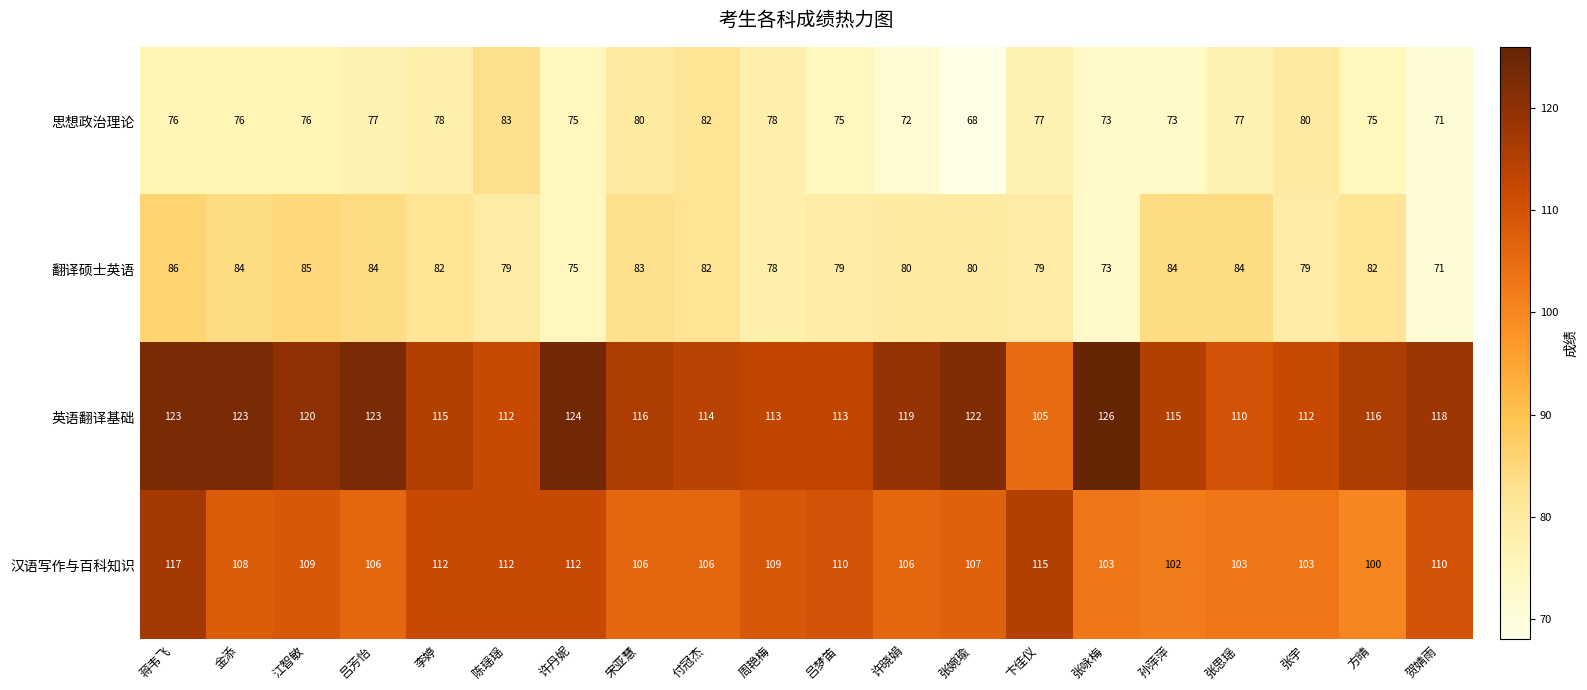

What is the total value across all series at 卞佳仪?

376